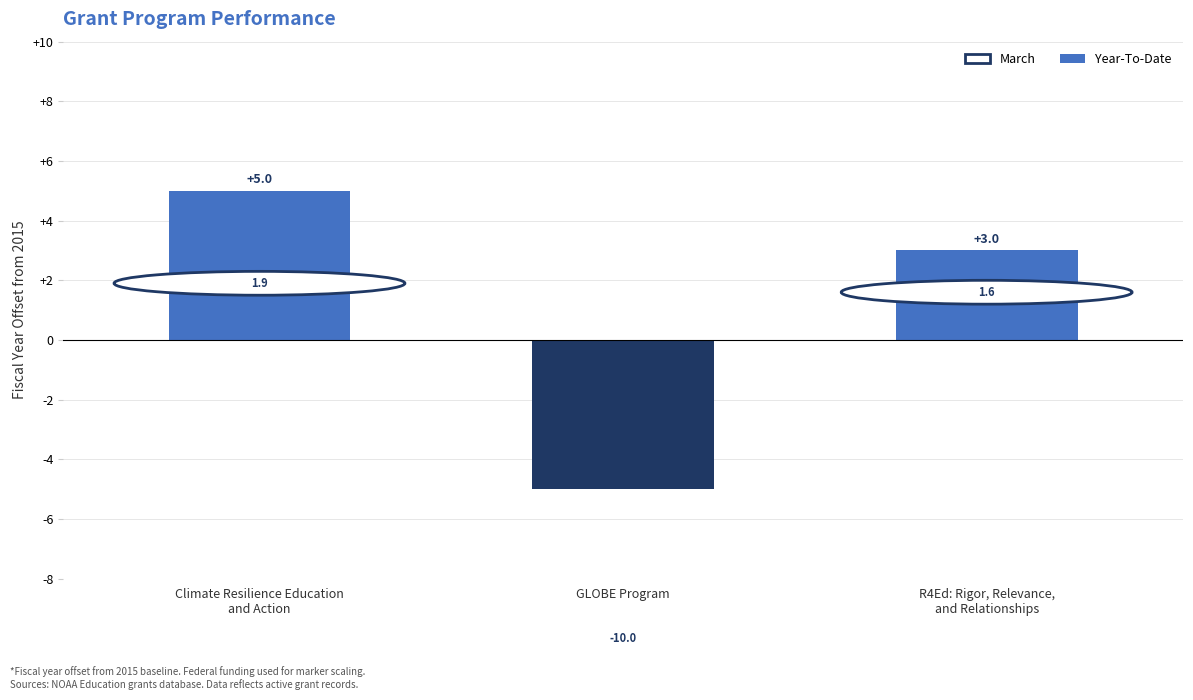

What is the maximum value shown in the chart?

5